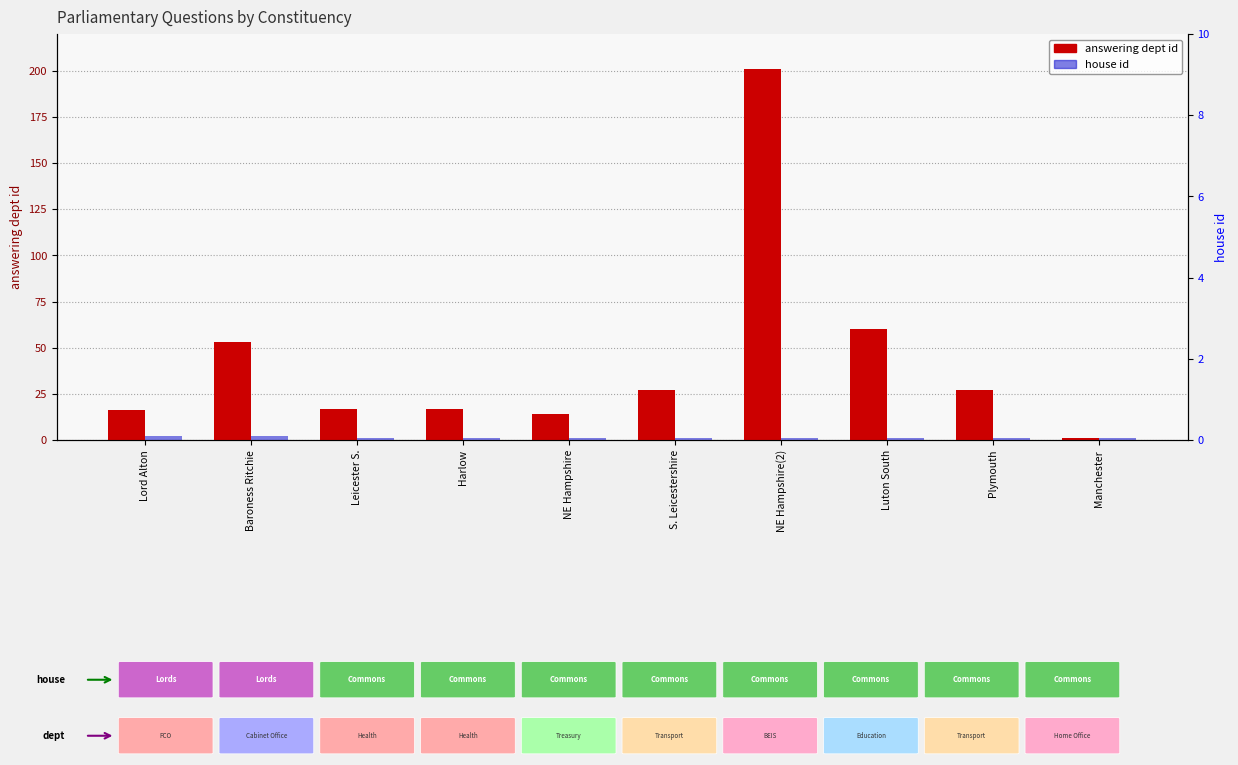

Is it true that house id equals 2 at Harlow?

False